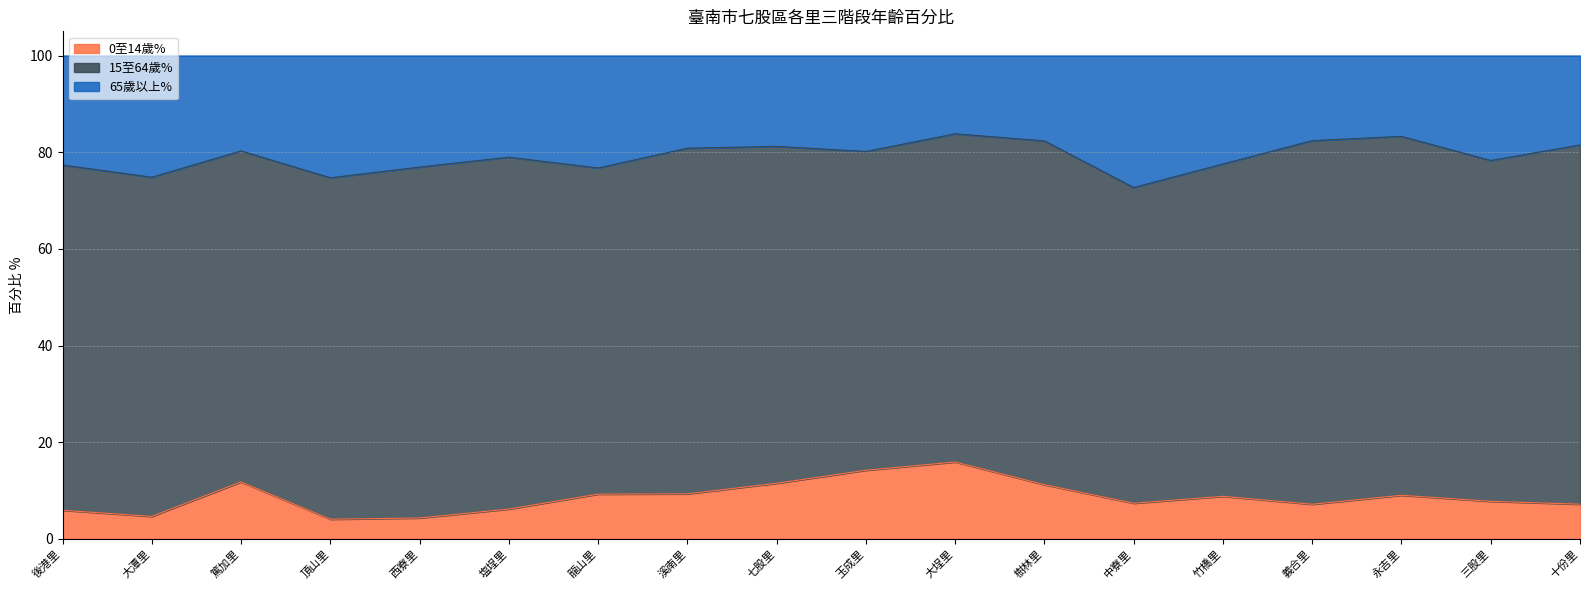

The 0至14歲% series shows 3.3 at 塩埕里. True or false?

False